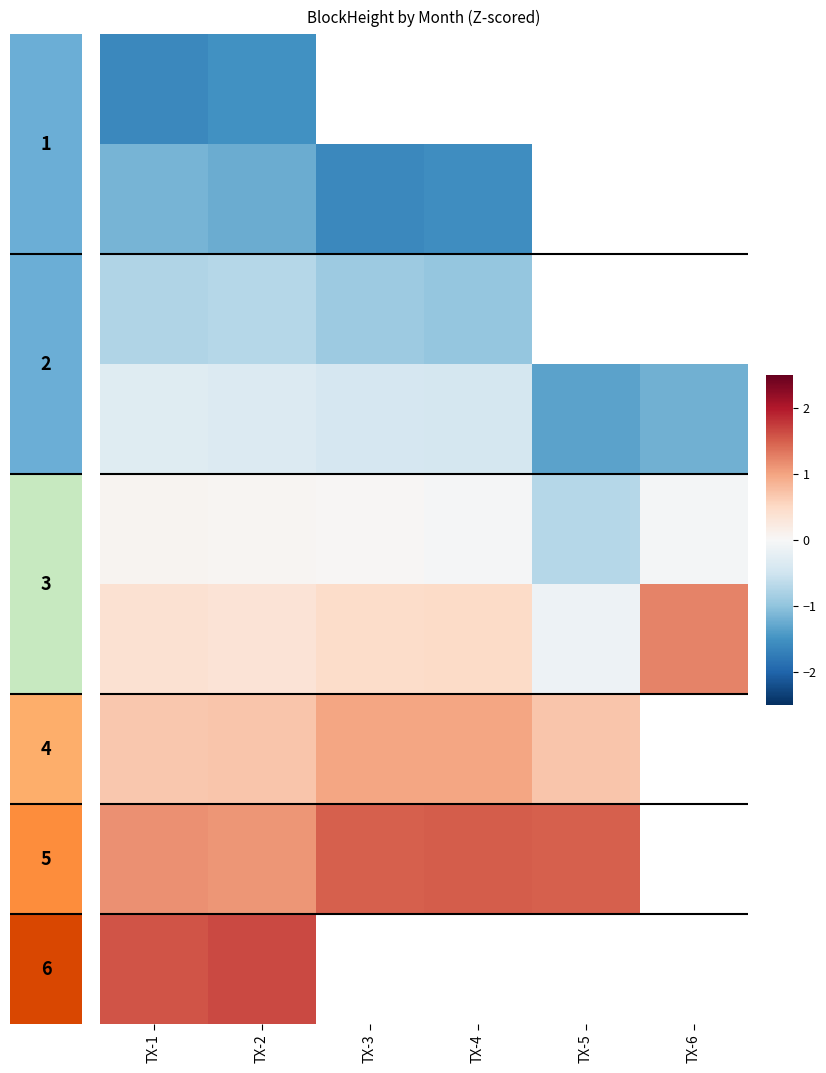

Between TX-2 and TX-3, which series saw the biggest shift?

7